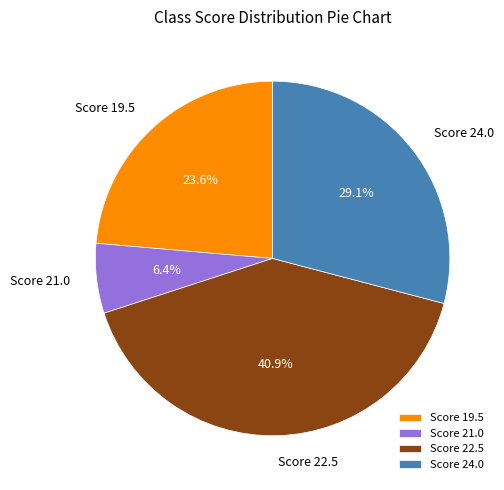

Between Score 24.0 and Score 22.5, which is larger?

Score 22.5